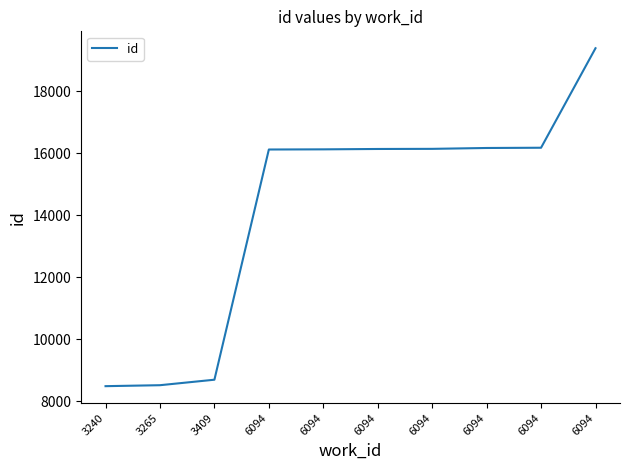

How many lines are shown in the chart?

1